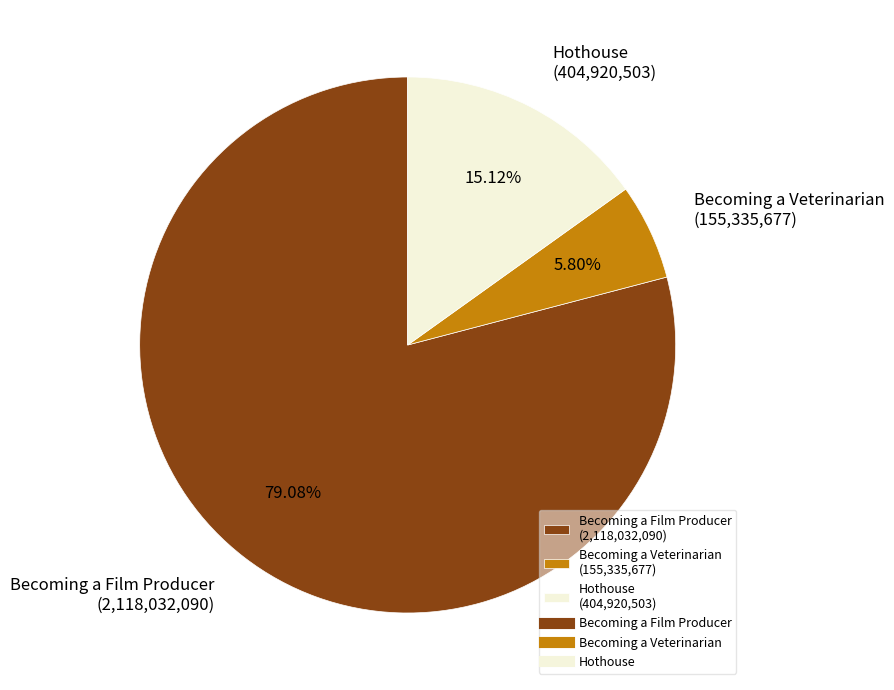

To the nearest percent, what portion does Becoming a Film Producer represent?

79%